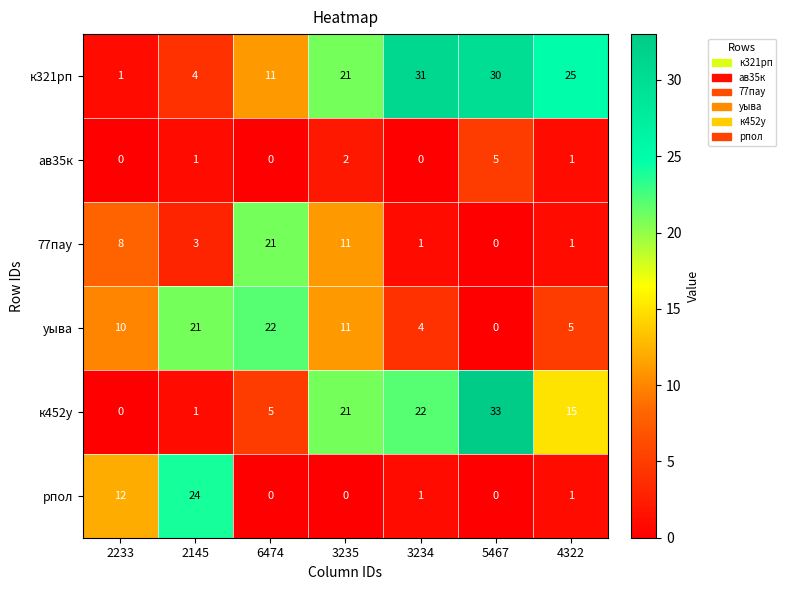

Which label corresponds to the largest value in the chart?

5467